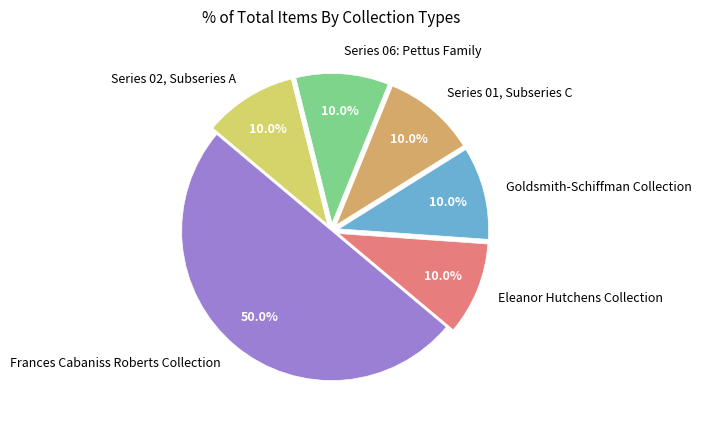

To the nearest percent, what portion does Eleanor Hutchens Collection represent?

10%